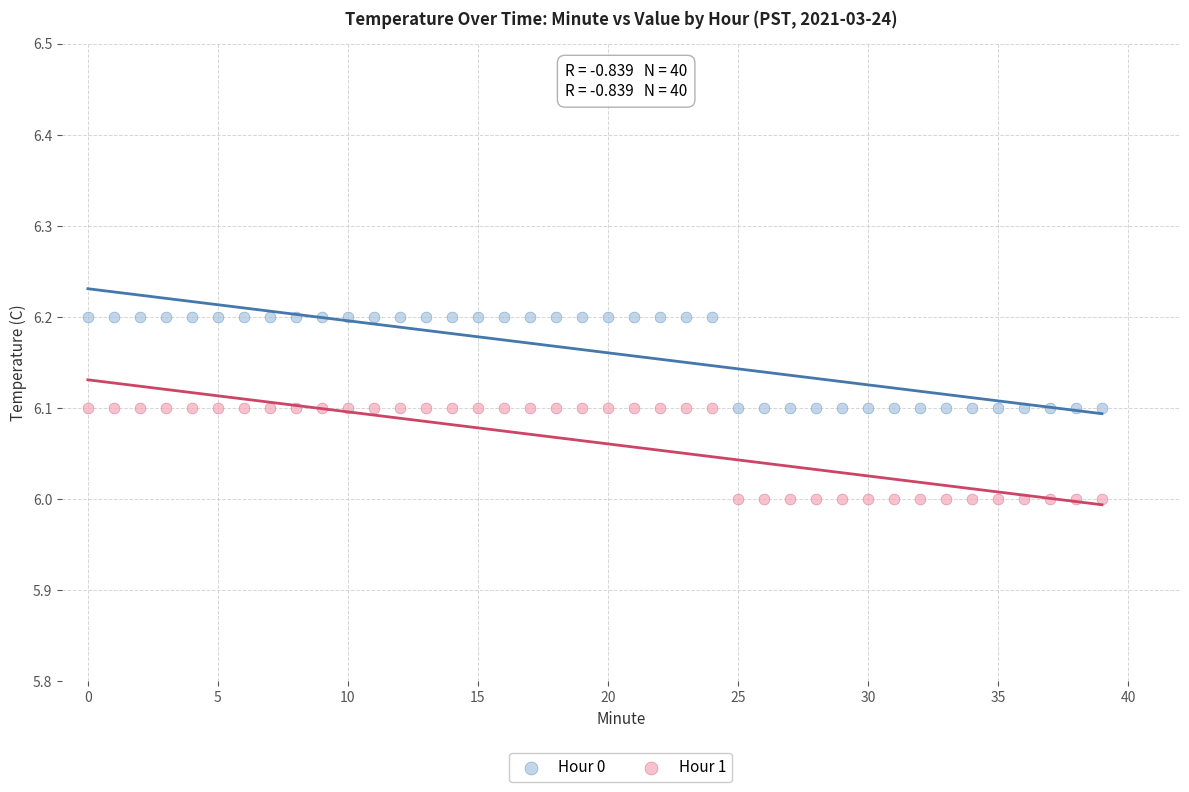

What are all the series names shown in the legend?

Hour 0, Hour 1